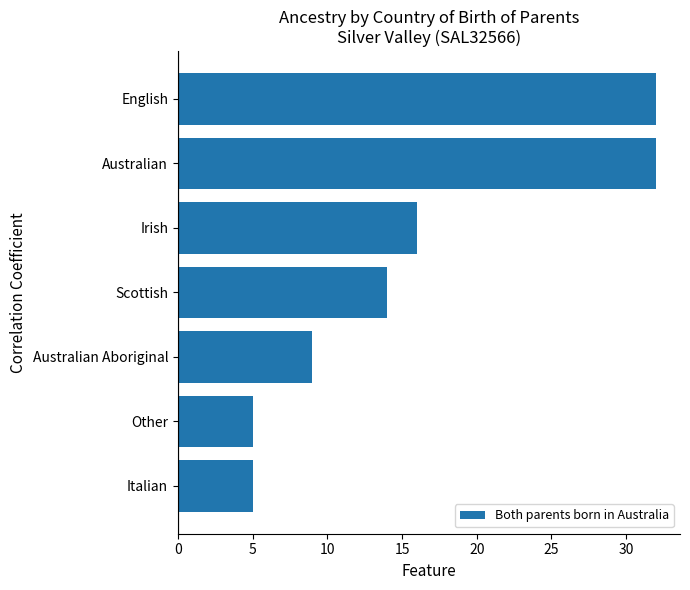

At which label is the value closest to 18?

Irish